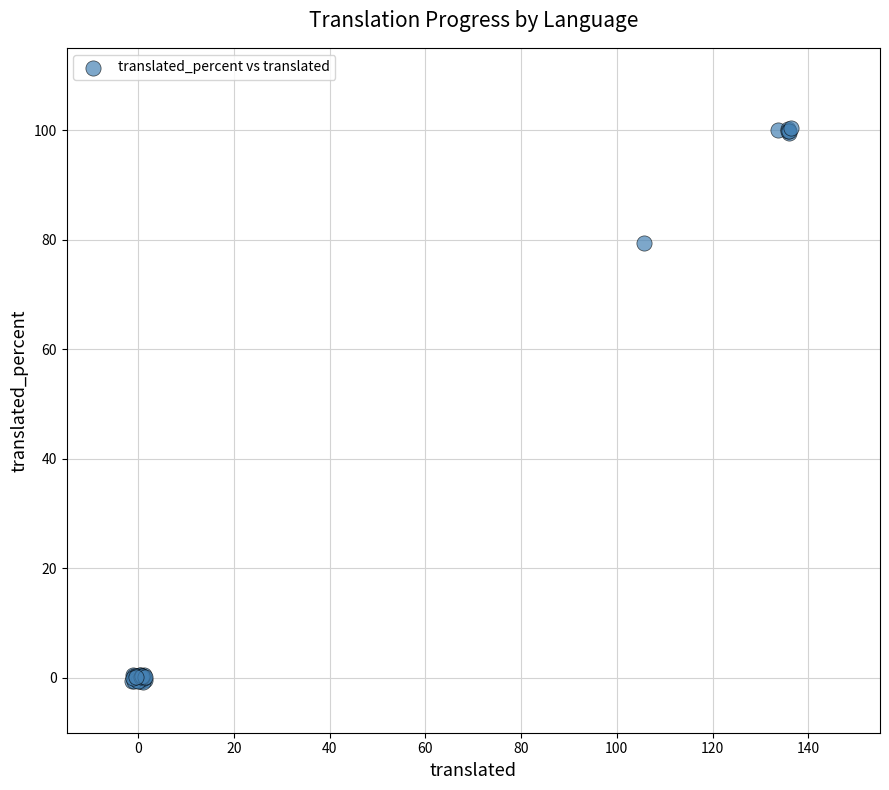

What Y value in the scatter plot is closest to 49?

79.5